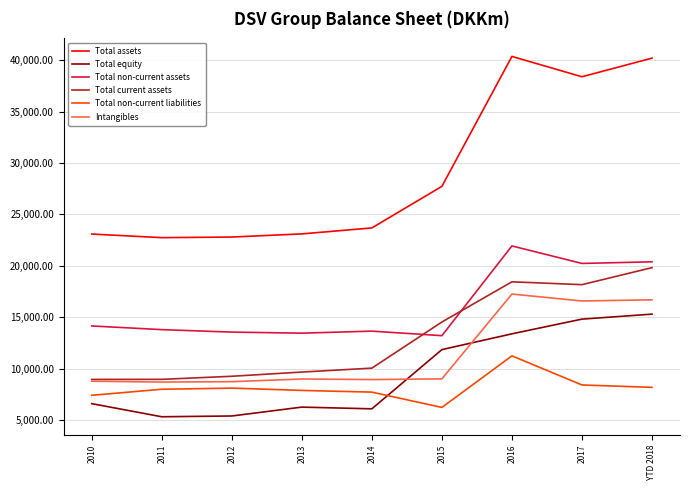

What is the minimum value for Total non-current assets?

13198.0